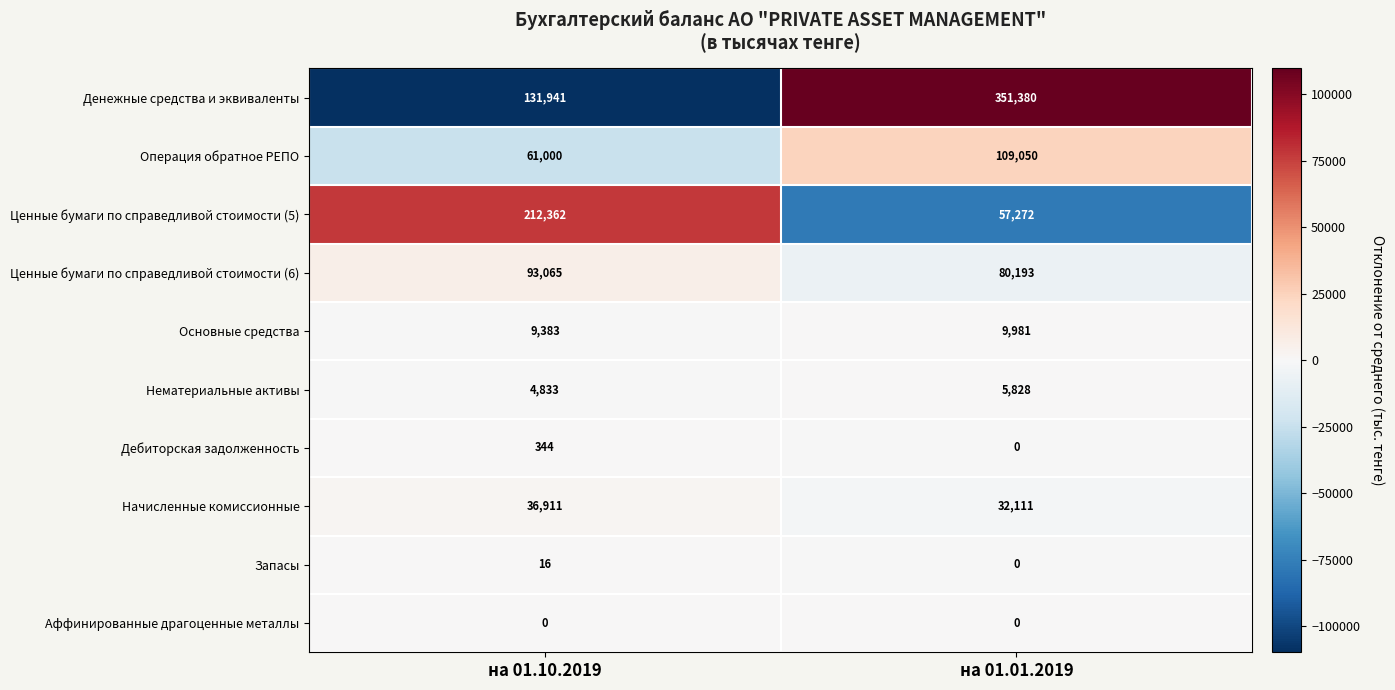

What is the highest value of the Нематериальные активы series?

5828